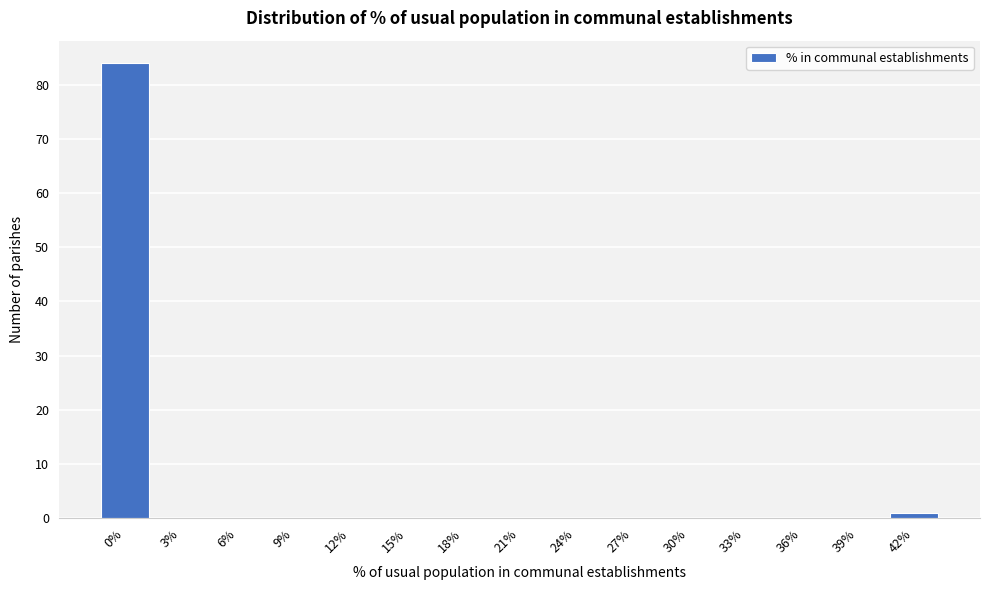

Reading left to right, transcribe all the data shown in this chart.

0%=84	3%=0	6%=0	9%=0	12%=0	15%=0	18%=0	21%=0	24%=0	27%=0	30%=0	33%=0	36%=0	39%=0	42%=1